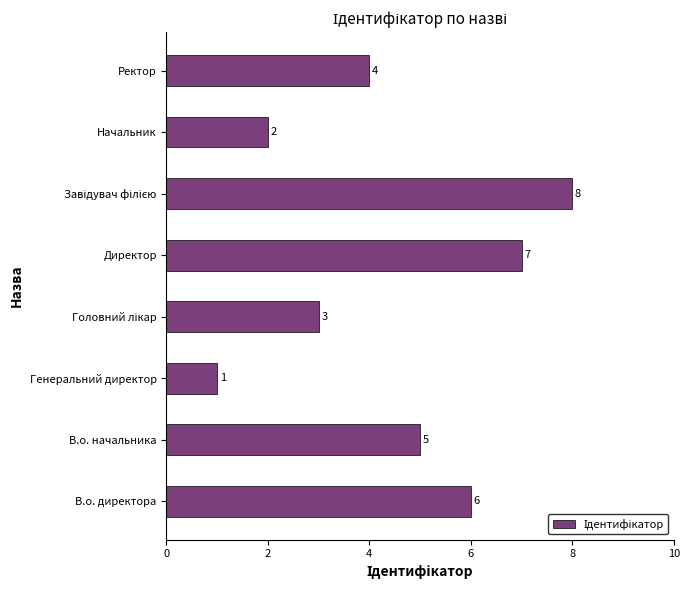

The value at В.о. начальника is 5. True or false?

True